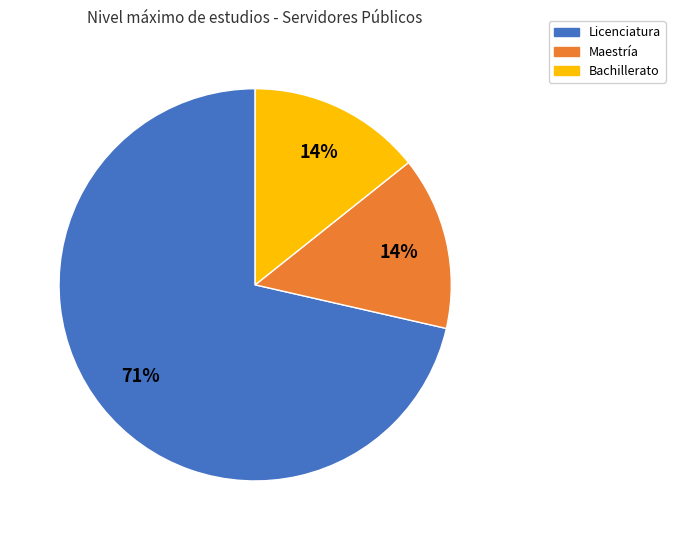

How many slices are in this pie chart?

3